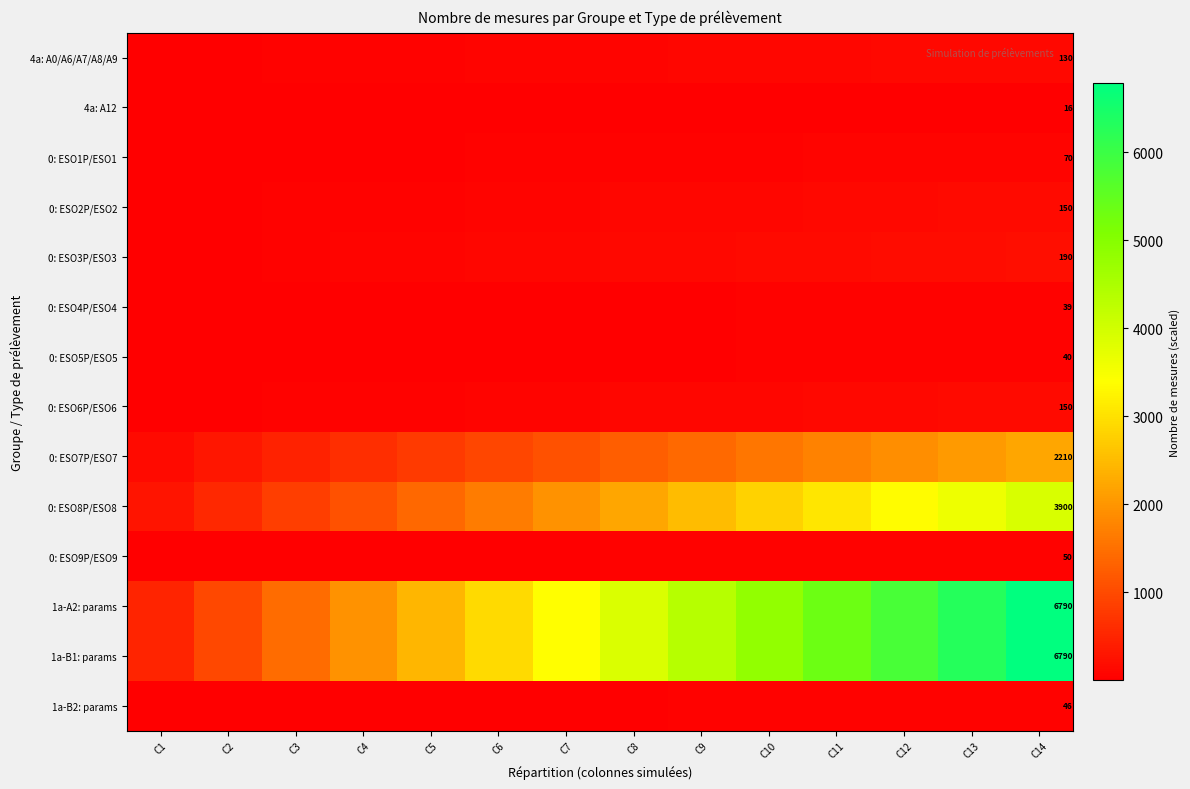

True or false: 0: ESO4P/ESO4 has a value of 31.2 at C7.

False